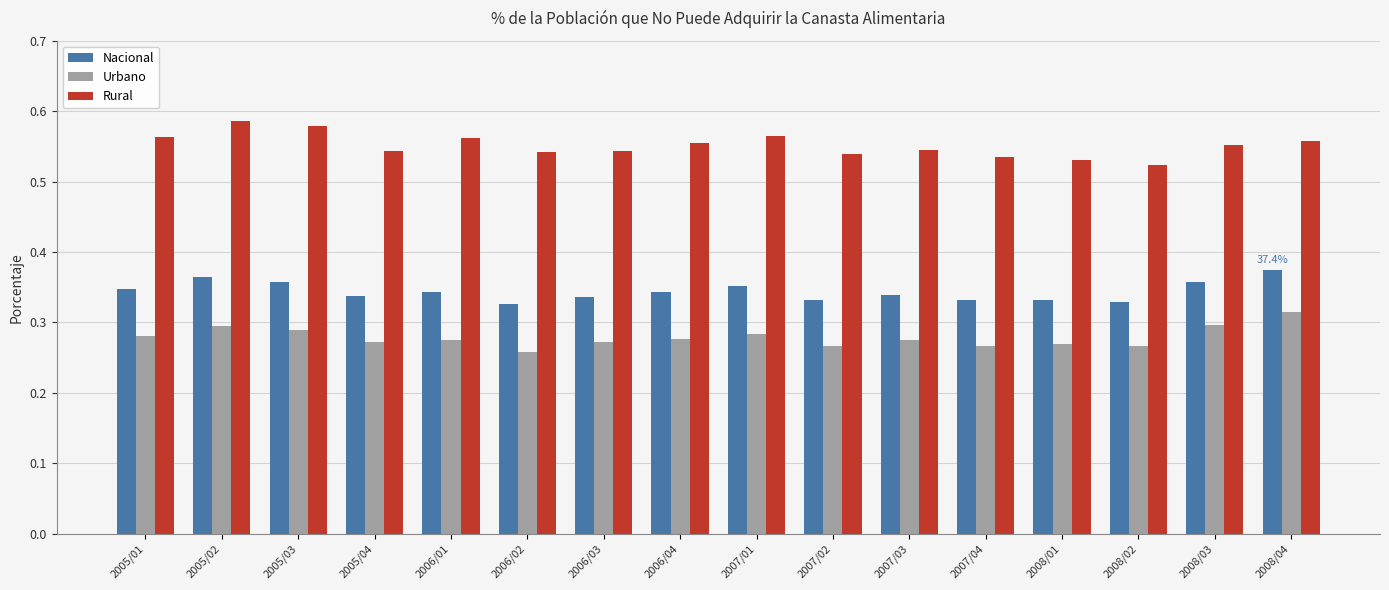

Rank the series by their maximum value, from highest to lowest.

Rural, Nacional, Urbano